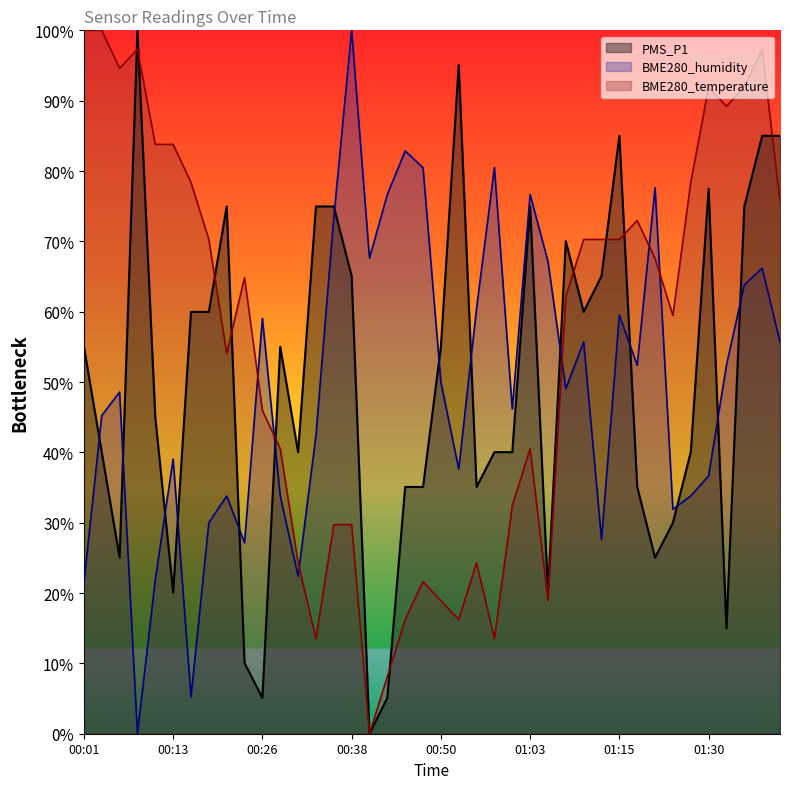

List the labels in order of PMS_P1 value, largest first.

00:08, 00:53, 01:15, 01:38, 01:40, 01:30, 00:21, 00:33, 00:36, 01:03, 01:35, 01:08, 00:38, 01:13, 00:16, 00:18, 01:10, 00:01, 00:28, 00:50, 00:11, 00:03, 00:31, 00:58, 01:00, 01:28, 00:45, 00:48, 00:55, 01:18, 01:23, 00:06, 01:20, 00:13, 01:05, 01:33, 00:23, 00:26, 00:43, 00:41